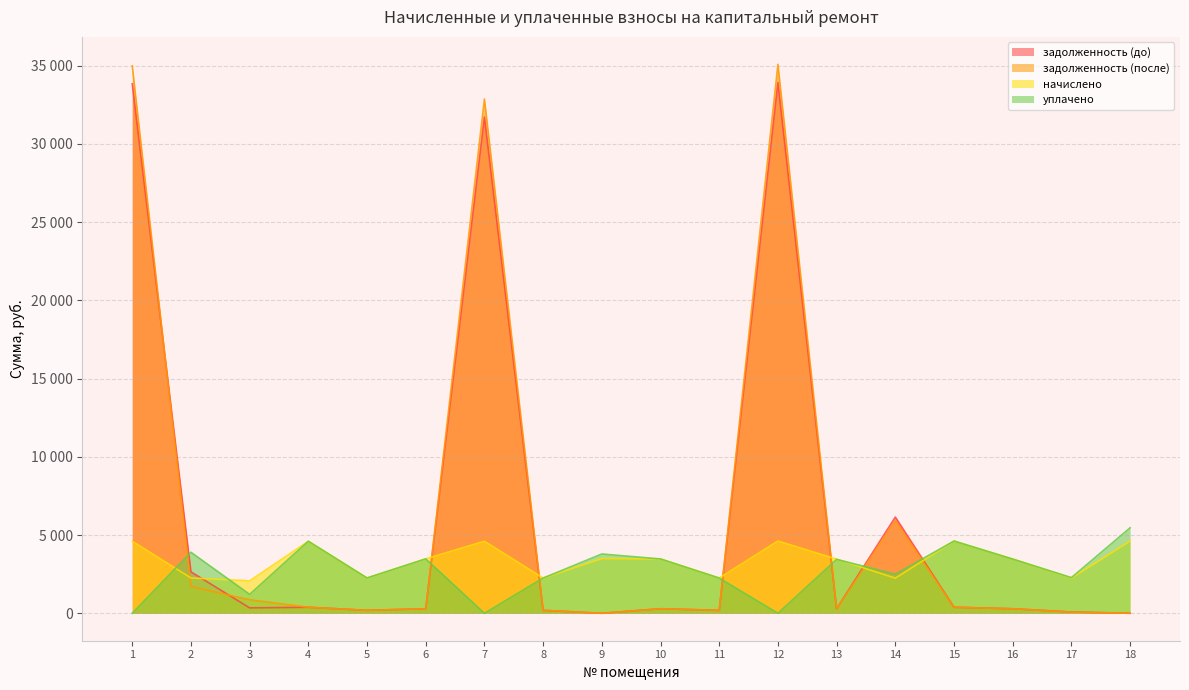

The value of уплачено at 11 is 2251.5. True or false?

True